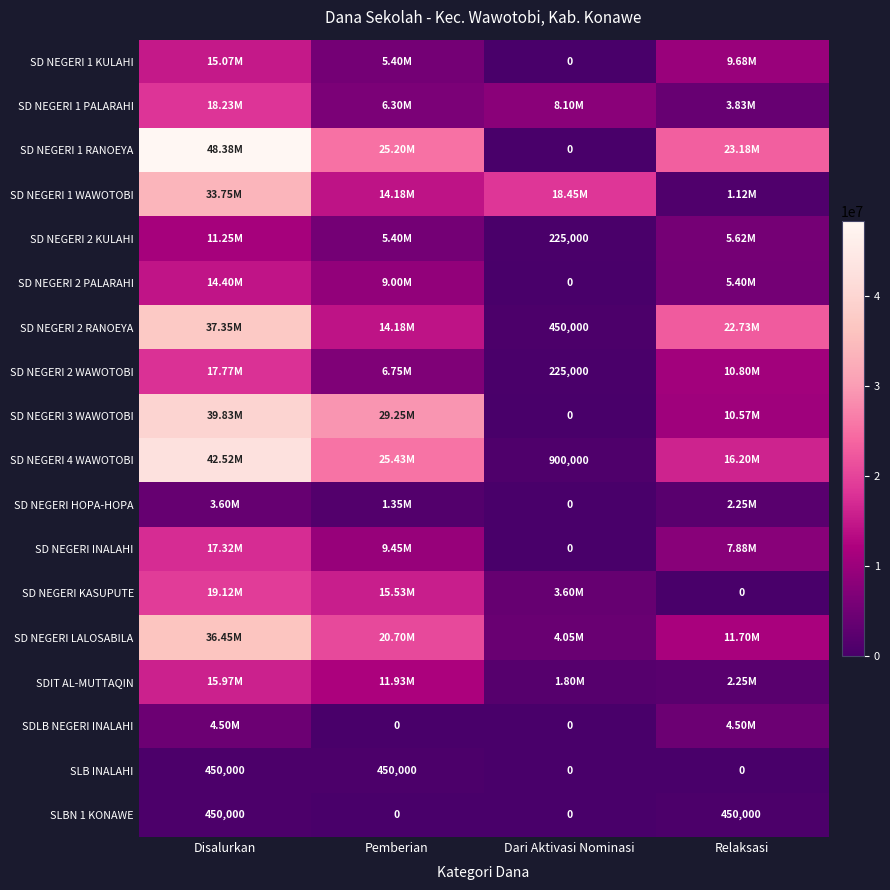

Read the SD NEGERI 1 WAWOTOBI value at Disalurkan, to the nearest 10.

33750000